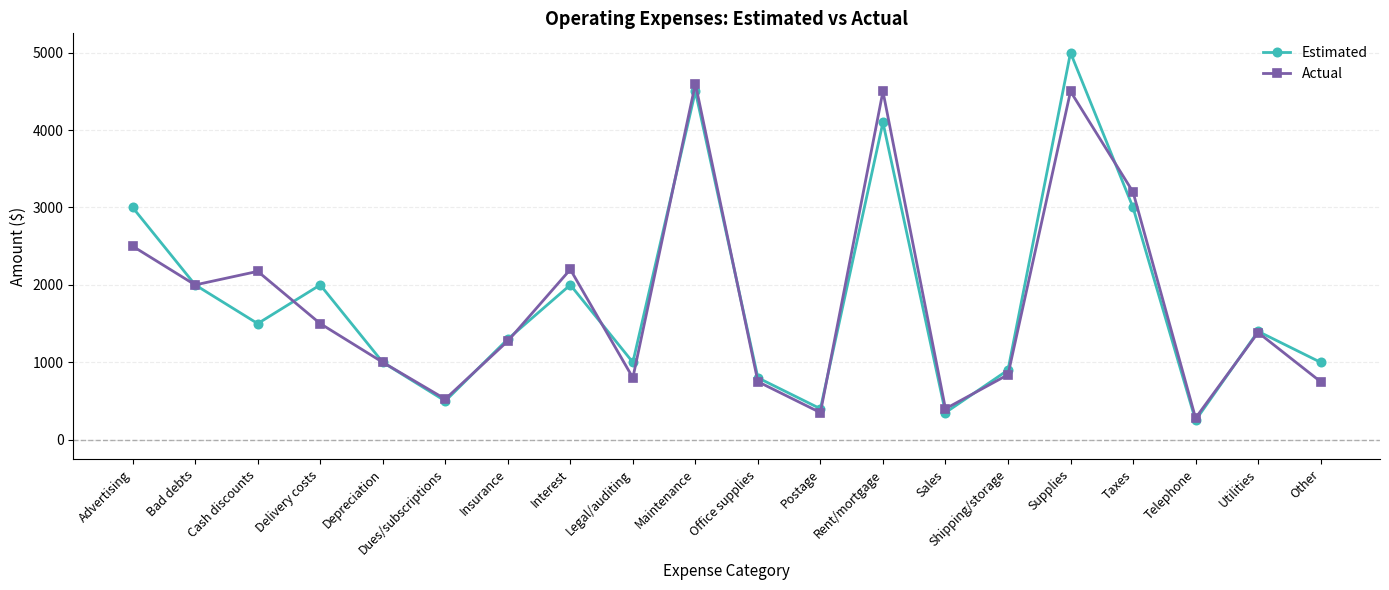

True or false: Estimated has a value of 250 at Telephone.

True